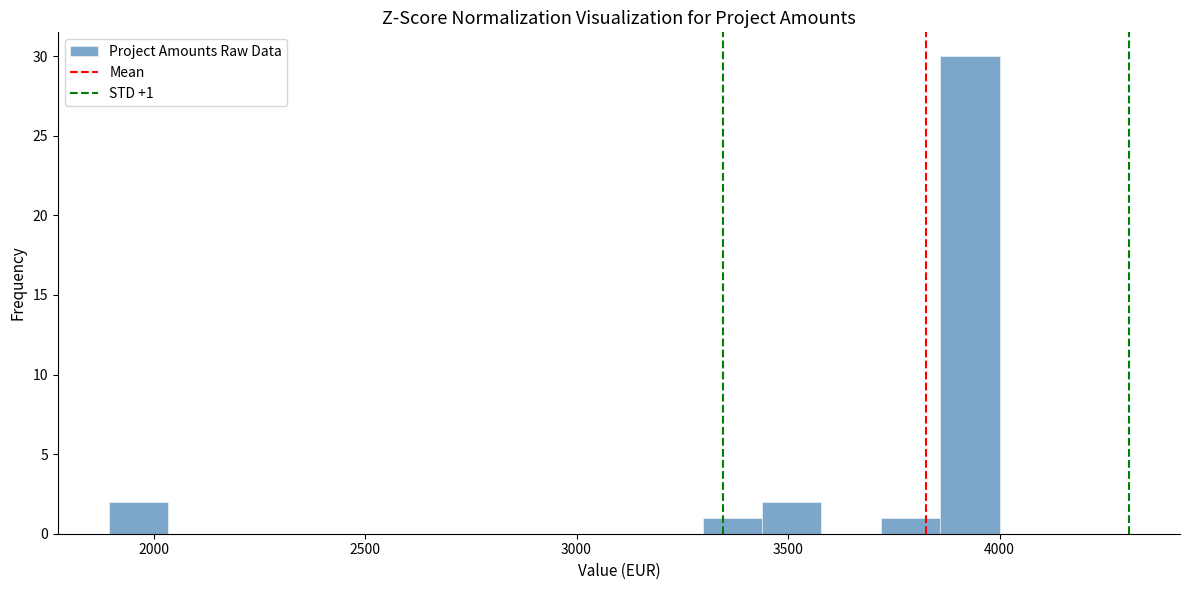

Read against the x-axis, roughly where is the centre of the tallest bar?

3950